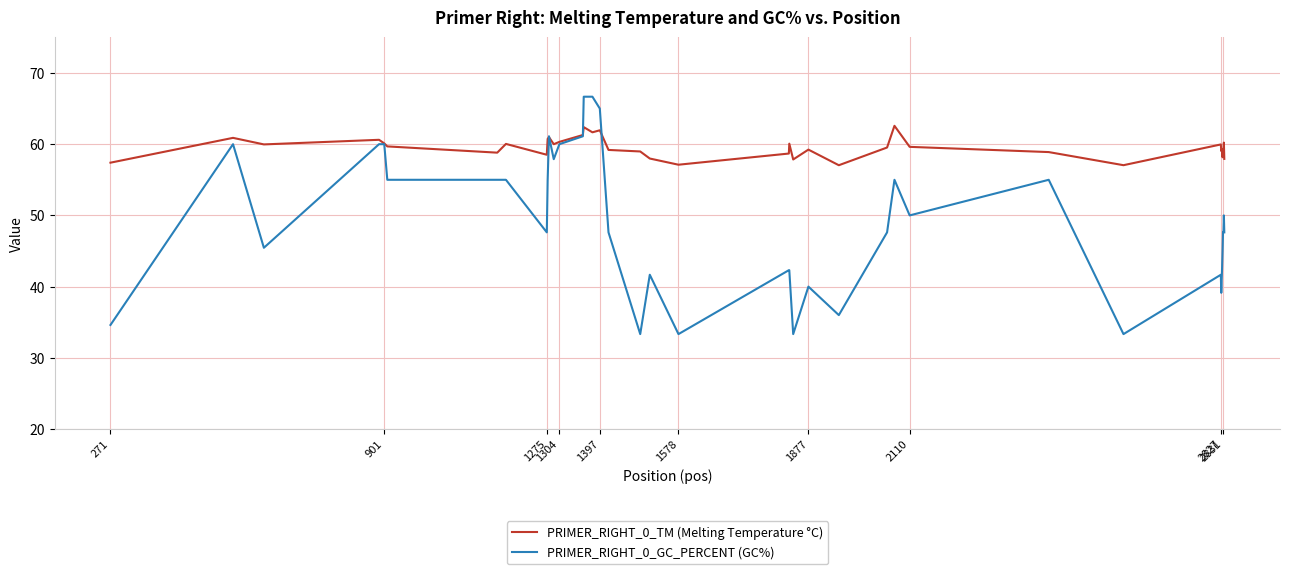

List the series in order of their overall mean, highest first.

PRIMER_RIGHT_0_TM (Melting Temperature °C), PRIMER_RIGHT_0_GC_PERCENT (GC%)